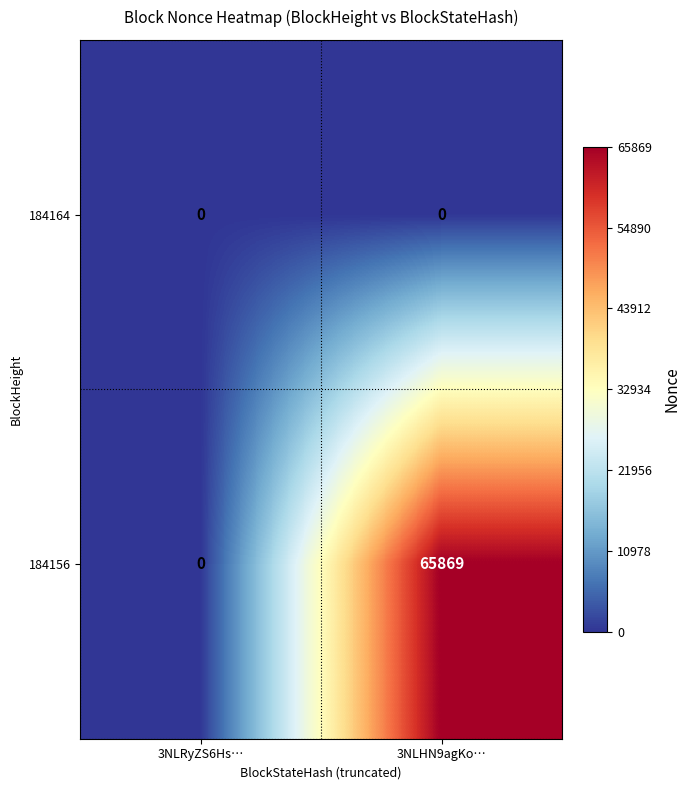

Which category has the highest value across all series?

3NLHN9agKo…